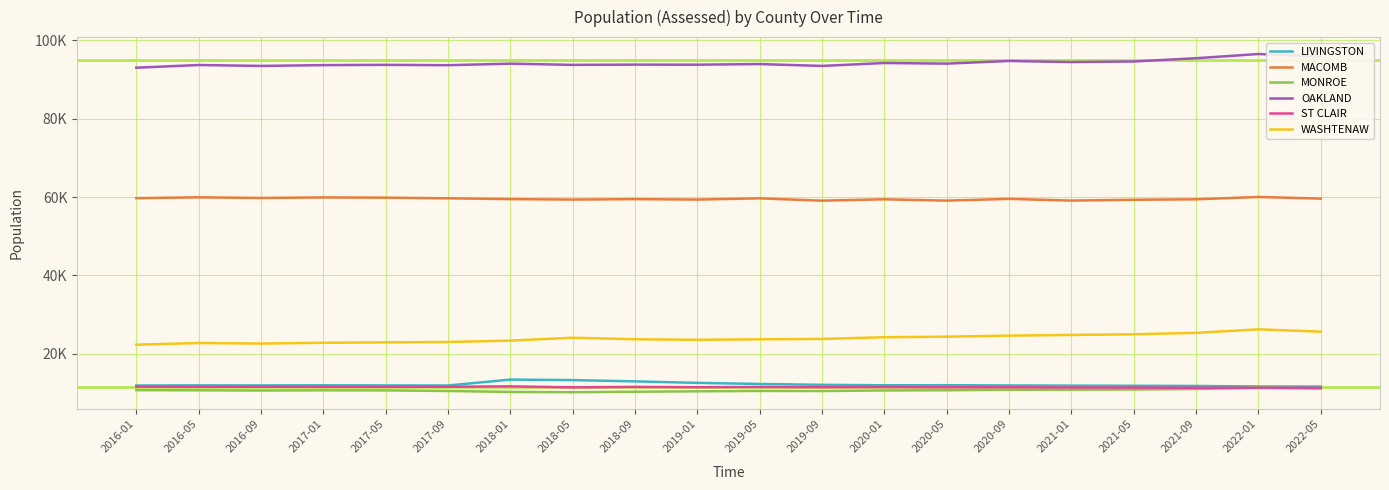

Is the value of OAKLAND at 2016-09 greater than the value of WASHTENAW at 2017-01?

Yes